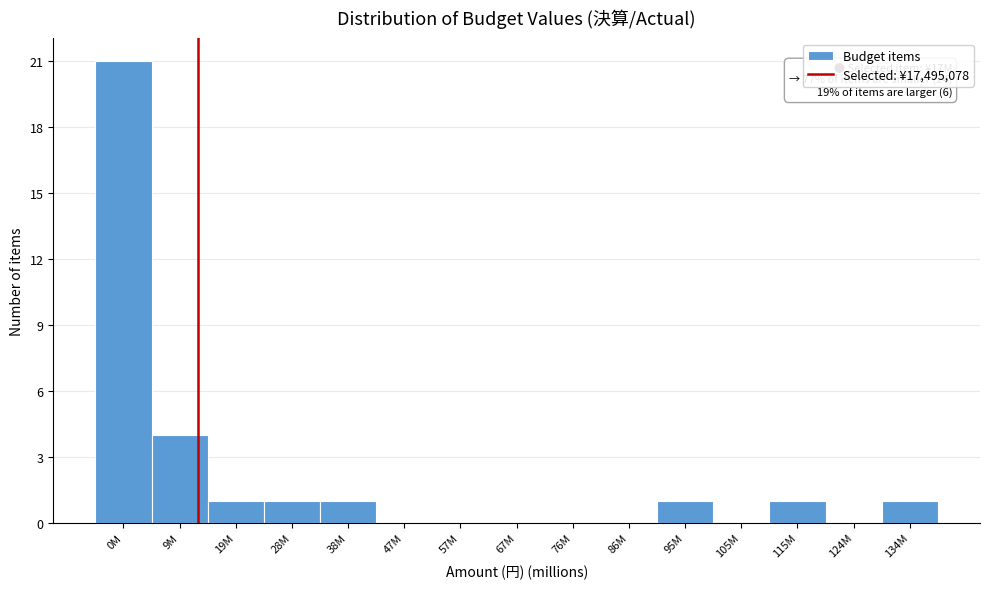

Reading left to right, list all the values displayed in this chart.

0M=21	9M=4	19M=1	28M=1	38M=1	47M=0	57M=0	67M=0	76M=0	86M=0	95M=1	105M=0	115M=1	124M=0	134M=1